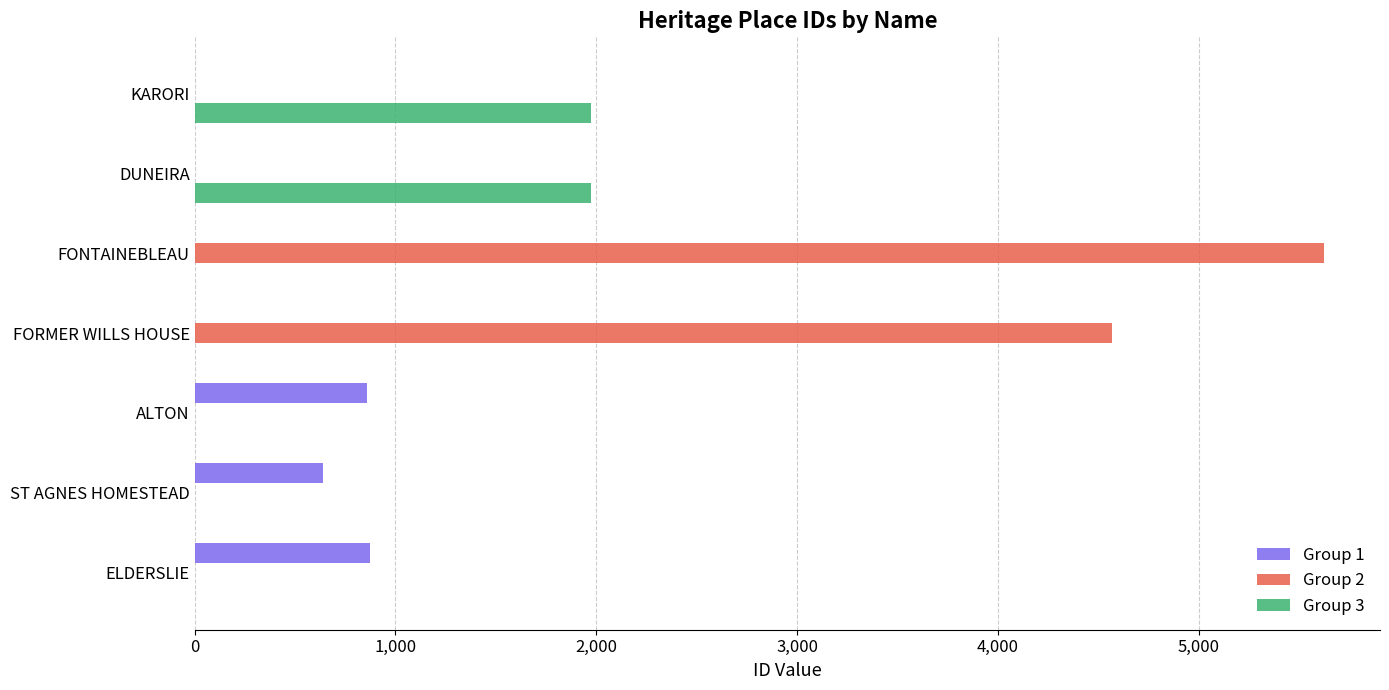

What is the average value of the Group 2 series?

1456